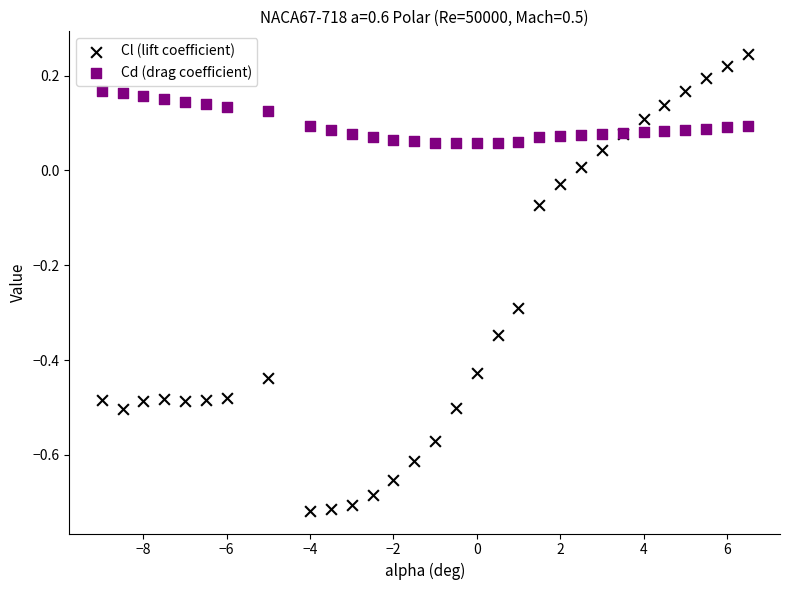

Which series reaches the maximum Y coordinate?

Cl (lift coefficient)